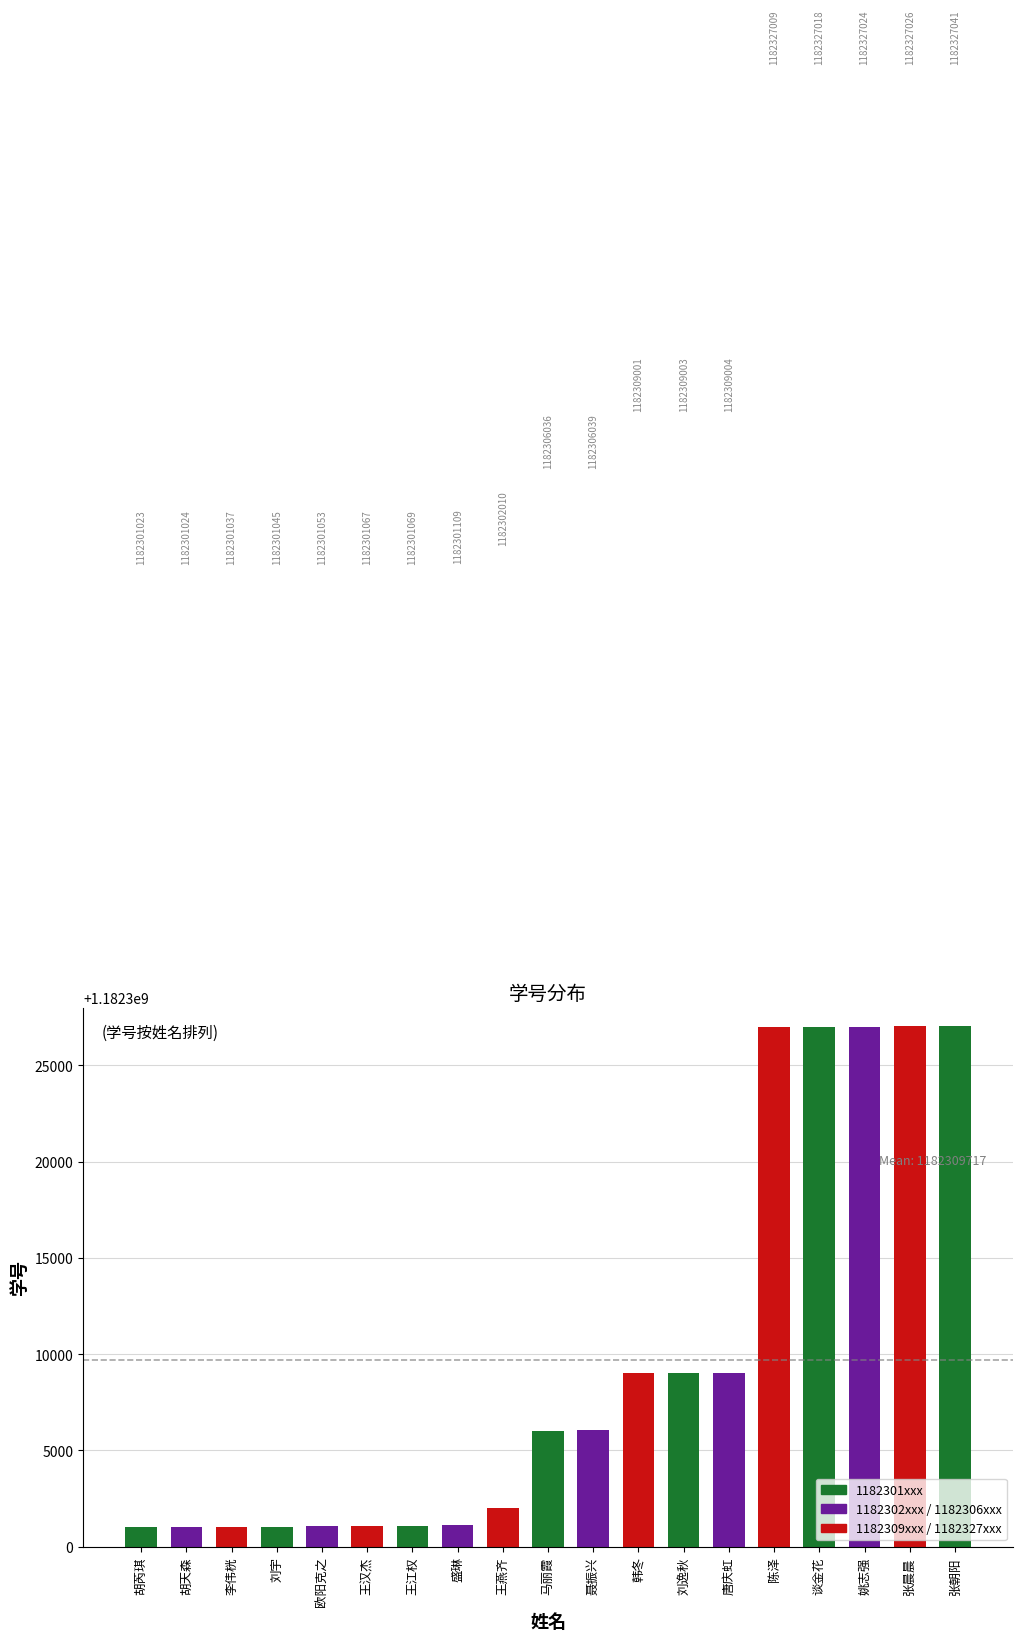

What is the change in value from 胡天森 to 马丽霞?

+5012